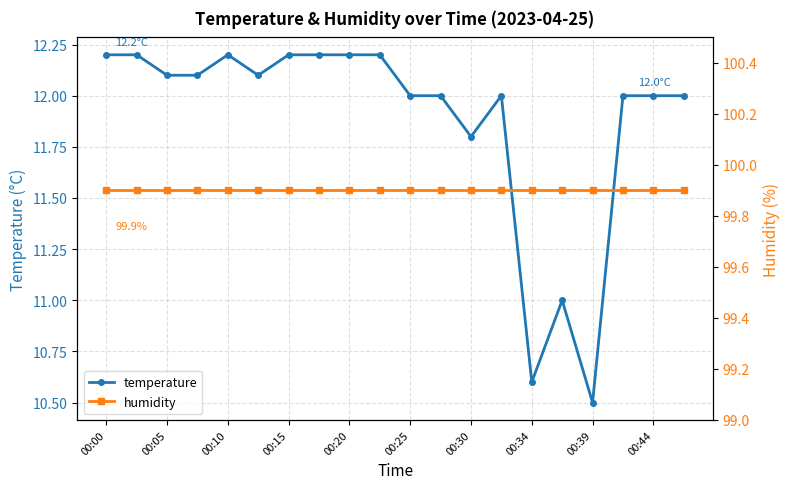

True or false: temperature has more than 2 points higher than both neighbors.

True